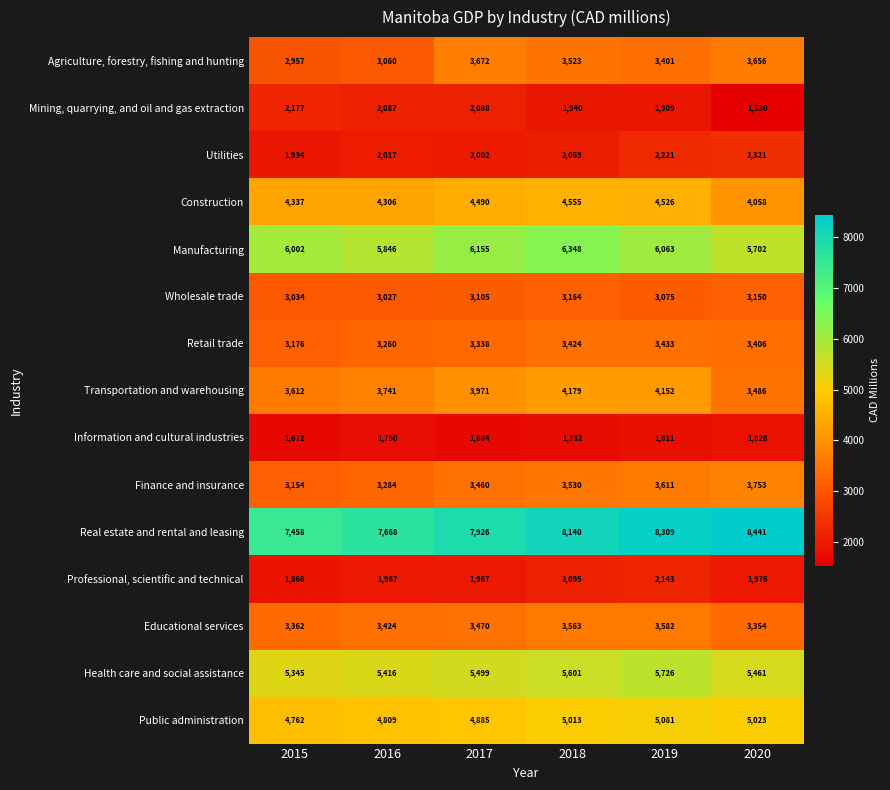

What is the difference between the Health care and social assistance values at 2016 and 2020?

45